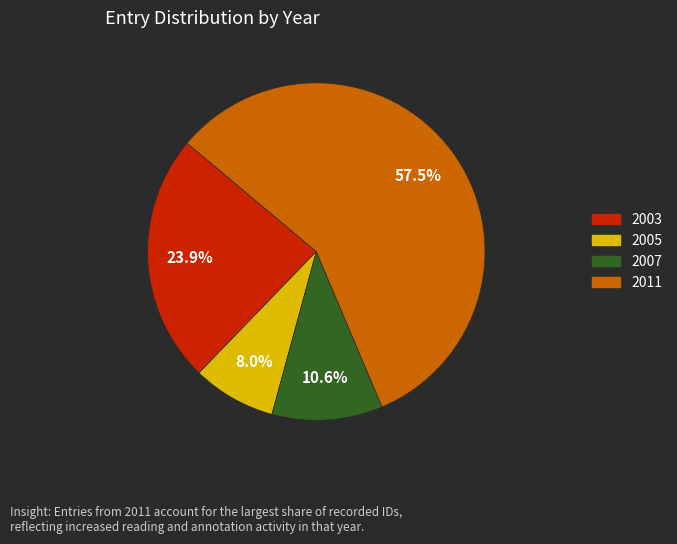

How much of the chart is everything except 2005?

92.0%